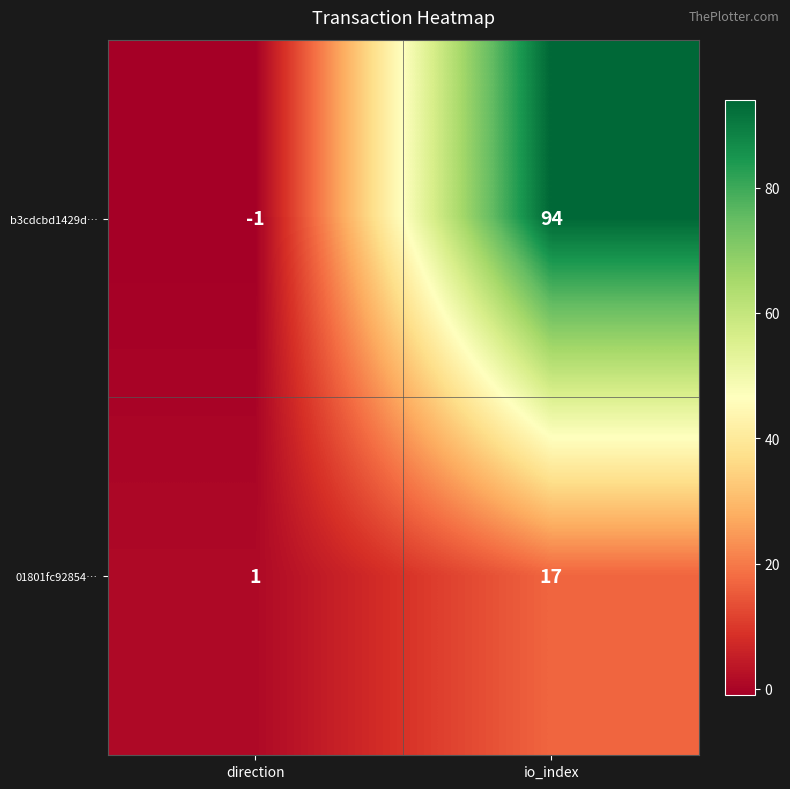

What is the sum of all 01801fc92854… values?

18